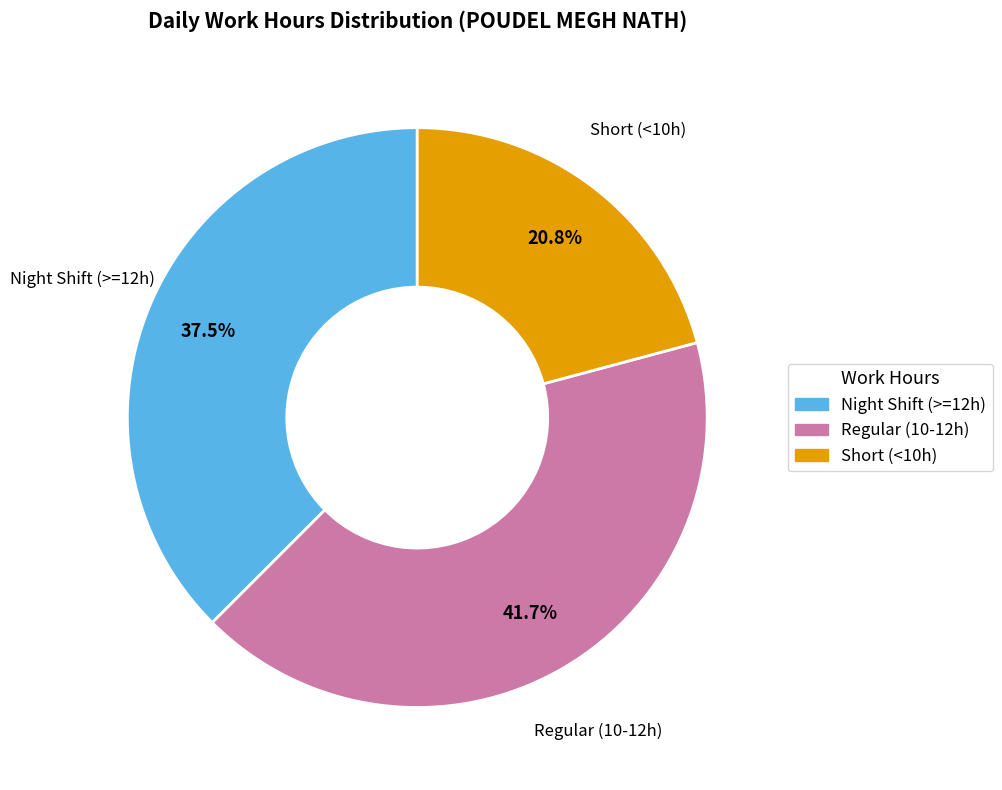

Is there any slice that represents more than half of the pie?

No